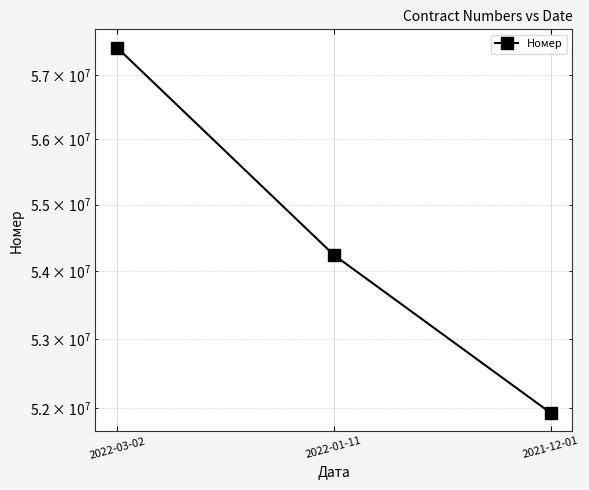

What position from the left is 2021-12-01?

3